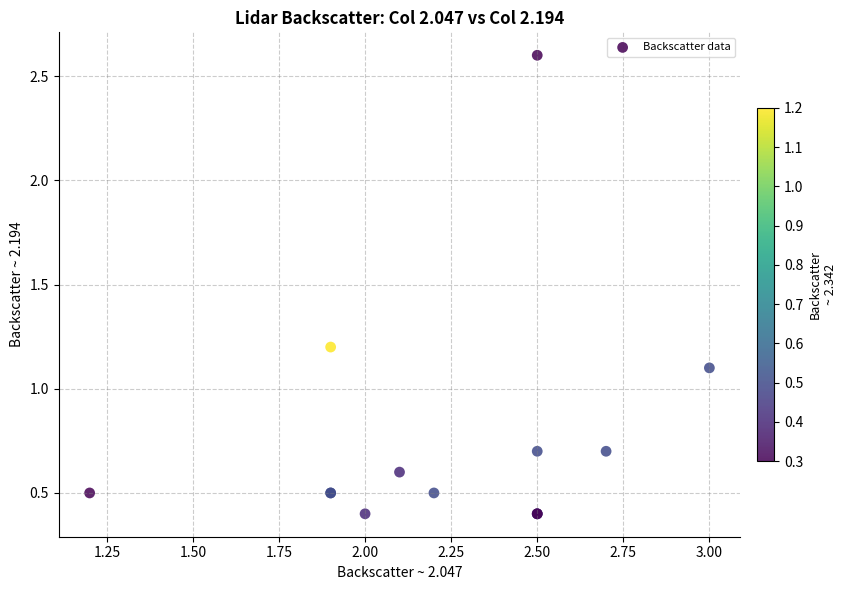

What Y value in the scatter plot is closest to 1?

1.1